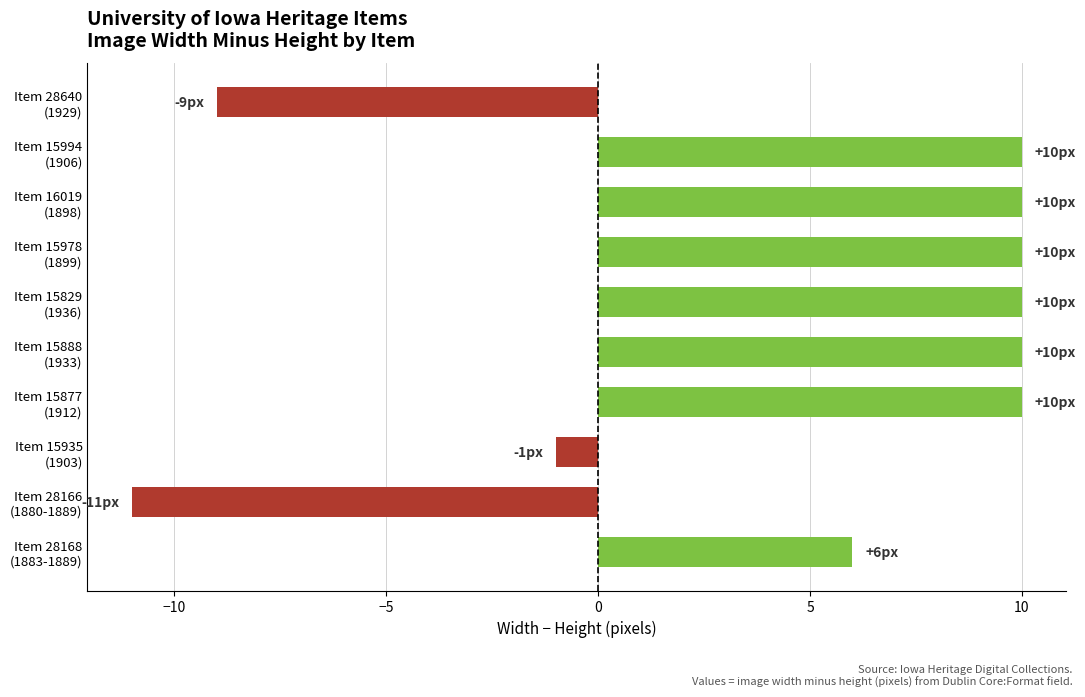

Where is the data nearest to the value 0?

Item 15935
(1903)